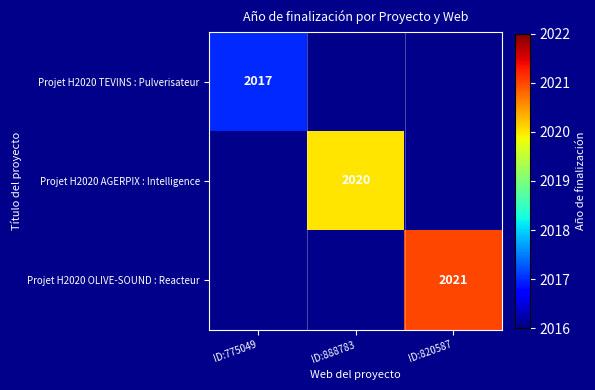

True or false: Projet H2020 OLIVE-SOUND : Reacteur has a value of 666.5 at ID:820587.

False